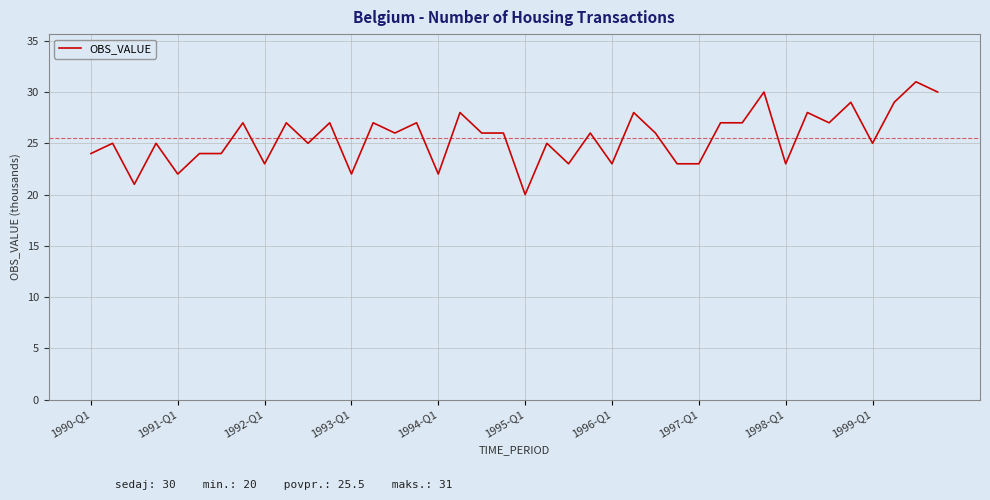

What is the maximum value shown in the chart?

31